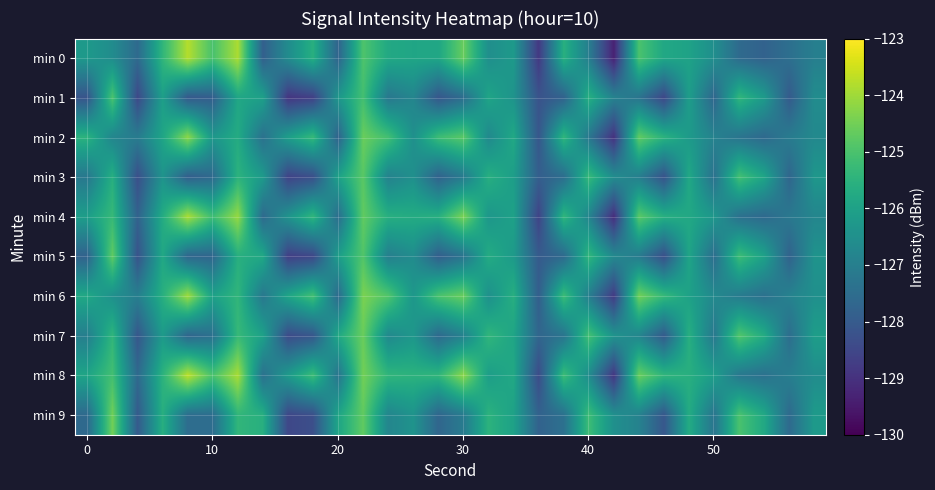

Reading left to right, extract all data points from this chart.

min 0: -126.2	-126.6	-127.6	-125.4	-123.8	-125.0	-123.9	-127.9	-126.6	-125.6	-127.8	-124.9	-125.8	-125.9	-125.8	-124.6	-126.5	-126.2	-128.8	-125.6	-127.0	-129.3	-125.0	-125.8	-126.0	-126.5	-127.6	-127.8	-127.4	-127.0
min 1: -128.2	-125.0	-128.5	-126.1	-128.0	-127.9	-125.8	-126.0	-128.9	-128.7	-126.3	-125.1	-127.2	-126.8	-128.1	-127.5	-125.9	-126.4	-128.2	-127.8	-125.6	-126.9	-127.3	-128.5	-126.1	-127.7	-125.4	-126.2	-128.0	-126.6
min 2: -125.5	-126.8	-127.1	-125.9	-124.2	-126.3	-125.7	-127.4	-126.1	-125.3	-127.8	-124.6	-125.1	-126.5	-125.2	-124.8	-126.7	-125.8	-128.1	-125.4	-127.2	-129.0	-124.7	-125.5	-126.2	-126.9	-127.3	-127.6	-127.1	-126.7
min 3: -127.2	-125.6	-128.3	-126.4	-127.9	-127.6	-125.5	-126.2	-128.6	-128.3	-126.0	-124.8	-126.9	-126.5	-127.8	-127.1	-125.6	-126.1	-127.9	-127.5	-125.3	-126.6	-127.0	-128.2	-125.8	-127.4	-125.1	-125.9	-127.7	-126.3
min 4: -126.1	-125.3	-127.8	-125.7	-123.9	-125.2	-124.1	-127.6	-126.4	-125.4	-127.5	-124.7	-125.6	-125.7	-125.6	-124.4	-126.3	-126.0	-128.6	-125.4	-126.8	-129.1	-124.8	-125.6	-125.8	-126.3	-127.4	-127.6	-127.2	-126.8
min 5: -127.8	-124.7	-128.2	-125.8	-127.7	-127.7	-125.6	-125.8	-128.7	-128.5	-126.1	-124.9	-127.0	-126.6	-127.9	-127.3	-125.7	-126.2	-128.0	-127.6	-125.4	-126.7	-127.1	-128.3	-125.9	-127.5	-125.2	-126.0	-127.8	-126.4
min 6: -125.8	-126.5	-127.0	-125.6	-124.0	-126.0	-125.4	-127.2	-125.9	-125.1	-127.6	-124.4	-124.9	-126.3	-125.0	-124.6	-126.5	-125.6	-127.9	-125.2	-127.0	-128.8	-124.5	-125.3	-126.0	-126.7	-127.1	-127.4	-126.9	-126.5
min 7: -127.0	-125.4	-128.1	-126.2	-127.7	-127.4	-125.3	-126.0	-128.4	-128.1	-125.8	-124.6	-126.7	-126.3	-127.6	-126.9	-125.4	-125.9	-127.7	-127.3	-125.1	-126.4	-126.8	-128.0	-125.6	-127.2	-124.9	-125.7	-127.5	-126.1
min 8: -125.9	-125.1	-127.6	-125.5	-123.7	-125.0	-123.9	-127.4	-126.2	-125.2	-127.3	-124.5	-125.4	-125.5	-125.4	-124.2	-126.1	-125.8	-128.4	-125.2	-126.6	-128.9	-124.6	-125.4	-125.6	-126.1	-127.2	-127.4	-127.0	-126.6
min 9: -127.6	-124.5	-128.0	-125.6	-127.5	-127.5	-125.4	-125.6	-128.5	-128.3	-125.9	-124.7	-126.8	-126.4	-127.7	-127.1	-125.5	-126.0	-127.8	-127.4	-125.2	-126.5	-126.9	-128.1	-125.7	-127.3	-125.0	-125.8	-127.6	-126.2